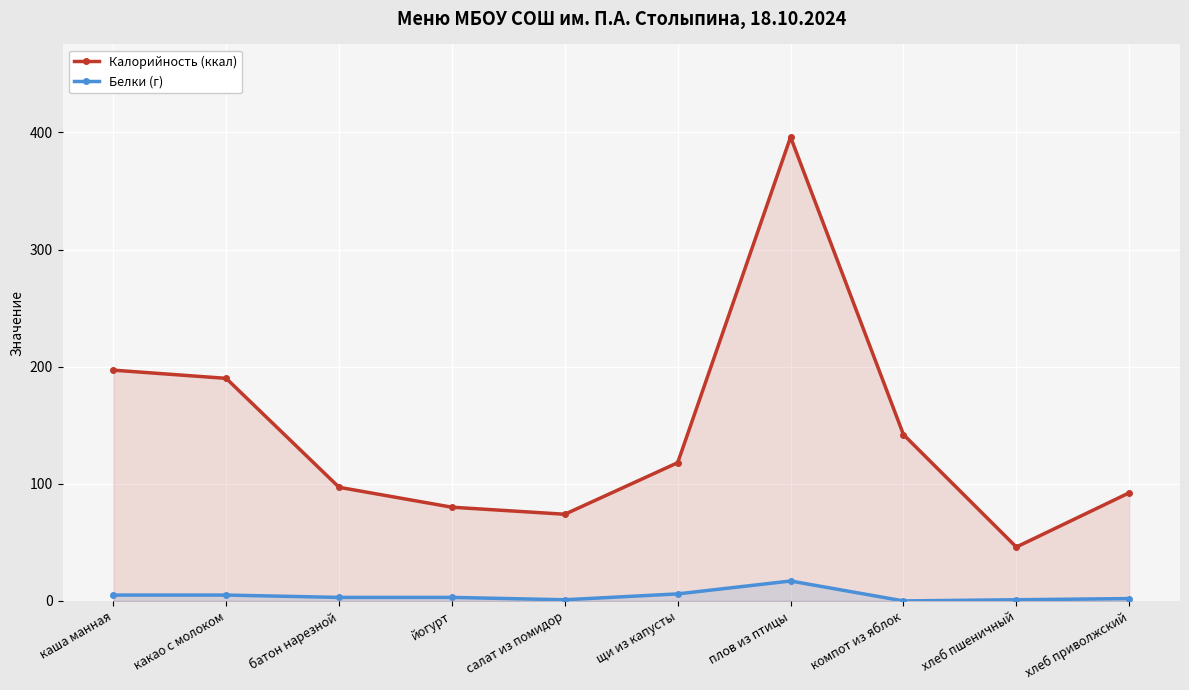

What are all the series names shown in the legend?

Калорийность (ккал), Белки (г)